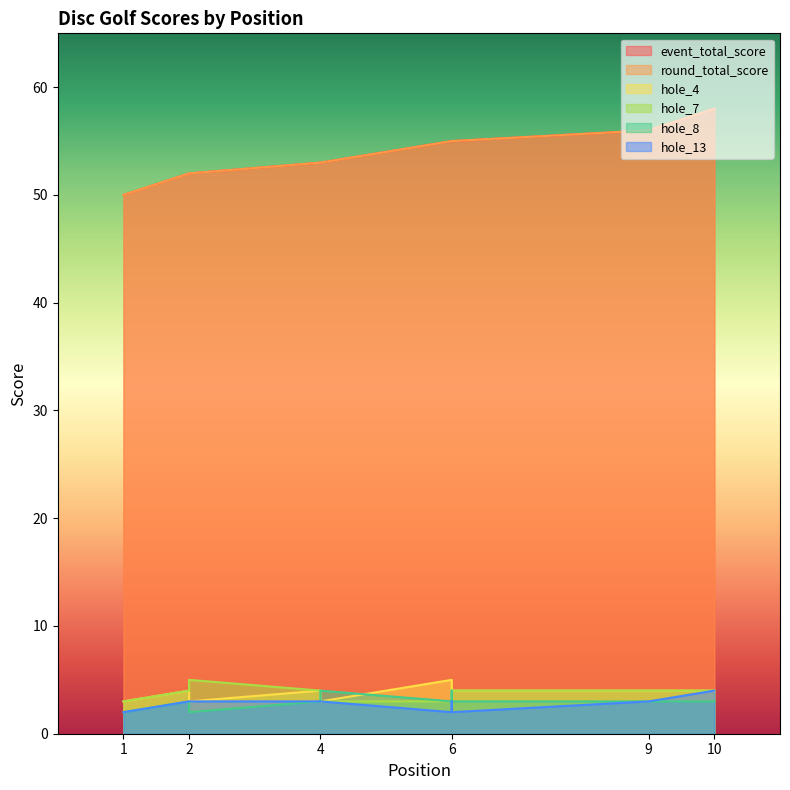

The value of hole_7 at 4 is 5. True or false?

False